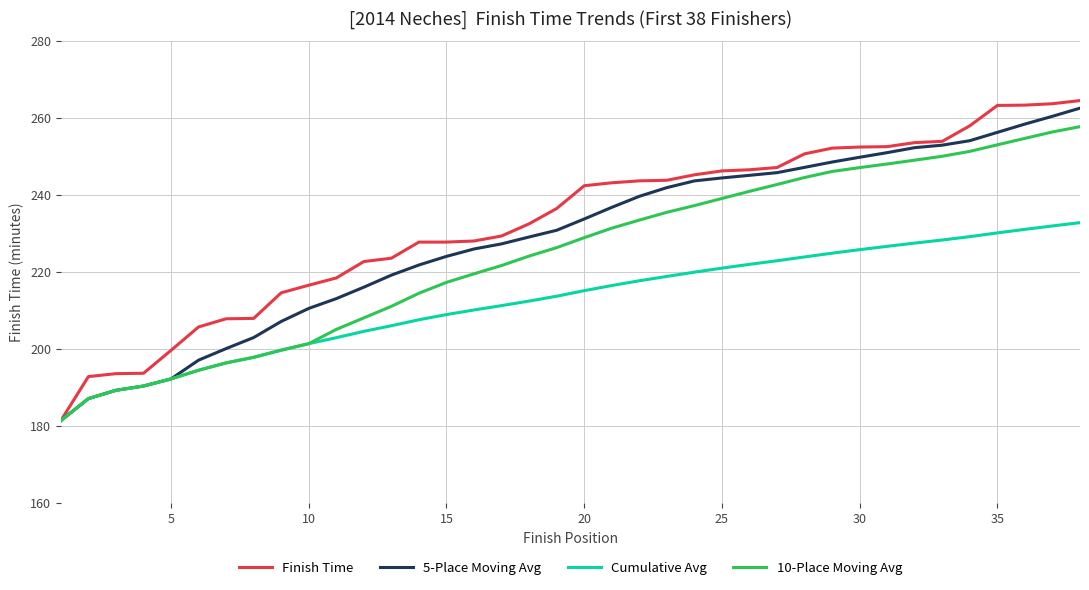

List the series in order of their overall mean, lowest first.

Cumulative Avg, 10-Place Moving Avg, 5-Place Moving Avg, Finish Time